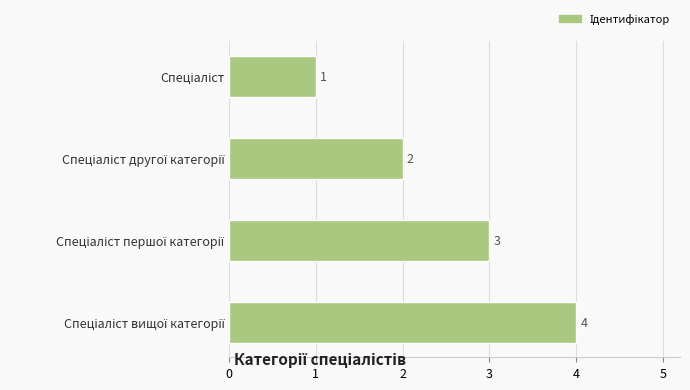

What is the sum of all values?

10